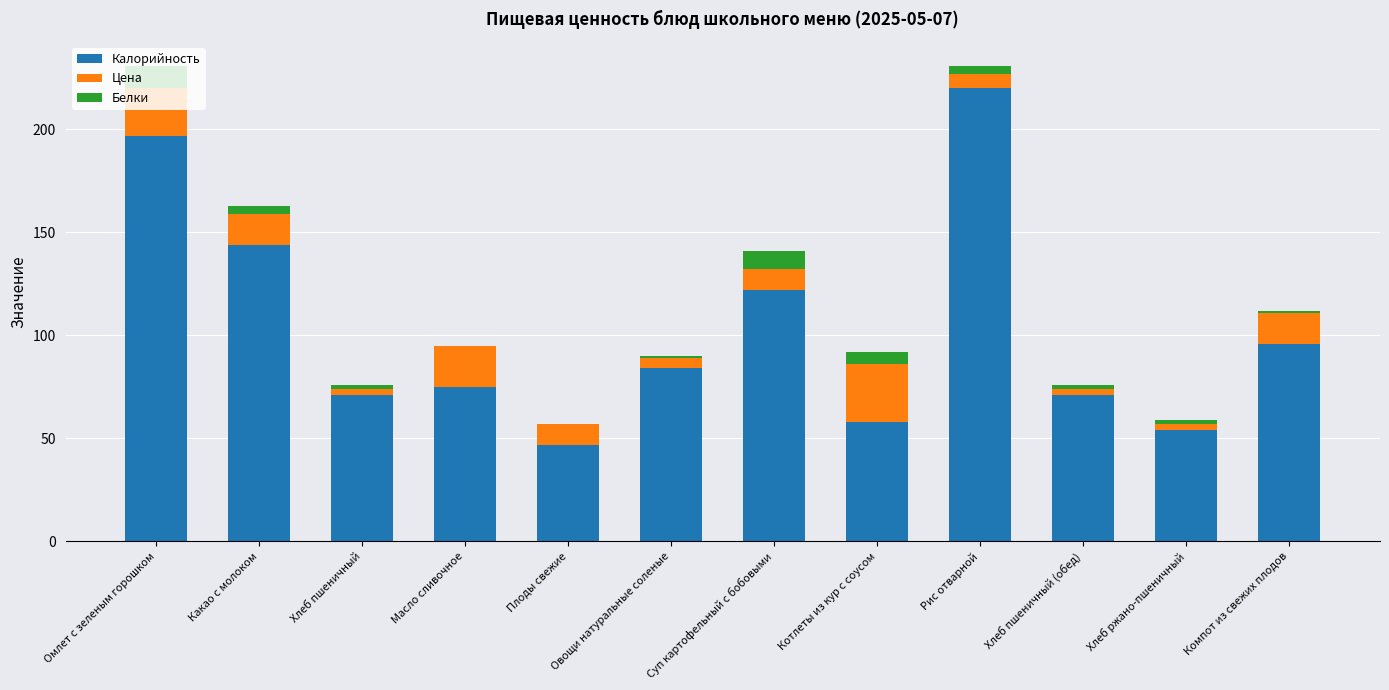

At which label does Калорийность reach its peak?

Рис отварной